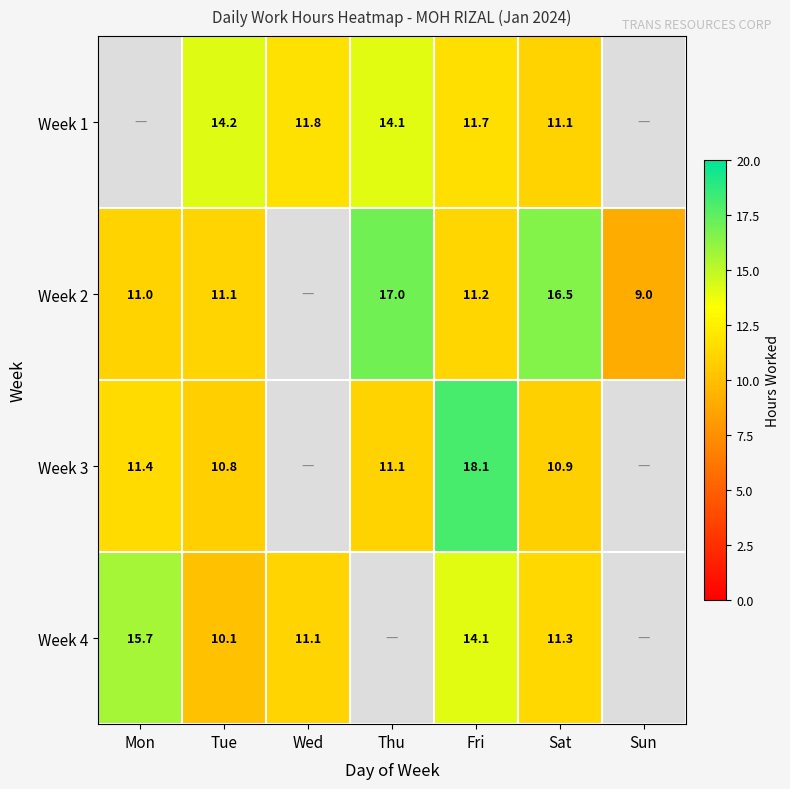

Is the value of Week 4 at Fri greater than the value of Week 1 at Wed?

Yes